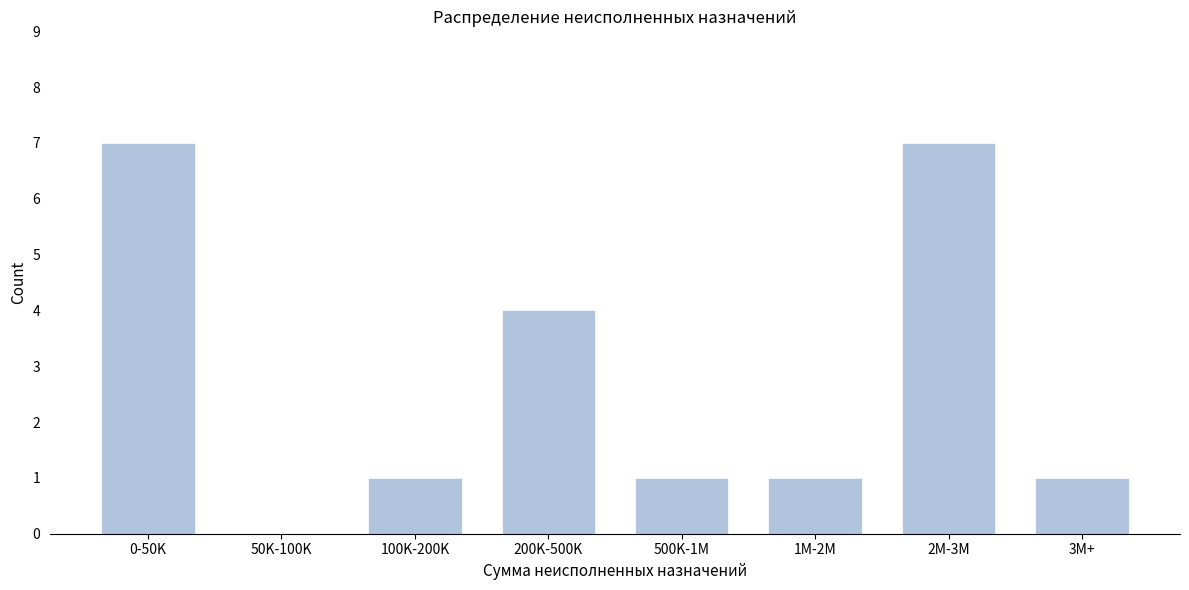

Reading left to right, extract all data points from this chart.

0-50K=7	50K-100K=0	100K-200K=1	200K-500K=4	500K-1M=1	1M-2M=1	2M-3M=7	3M+=1